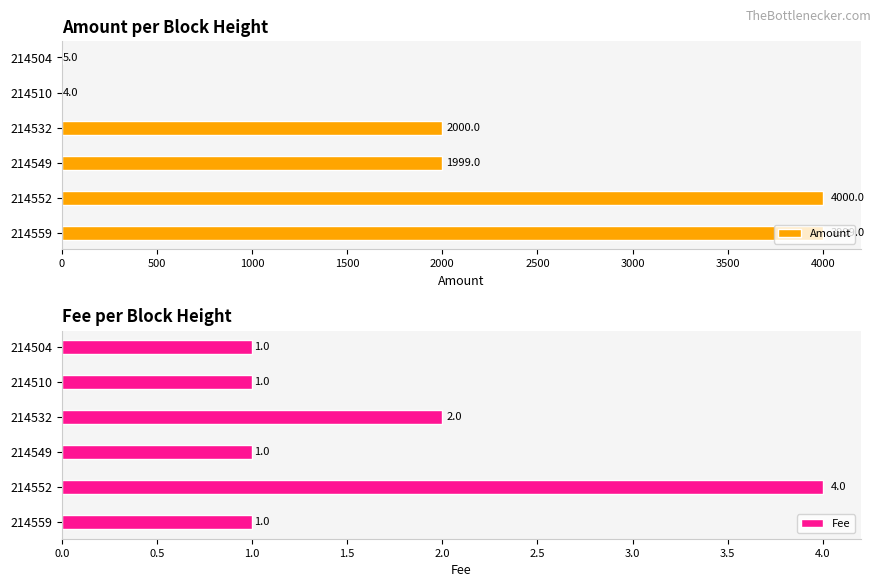

List the series in order of their overall mean, lowest first.

Fee, Amount